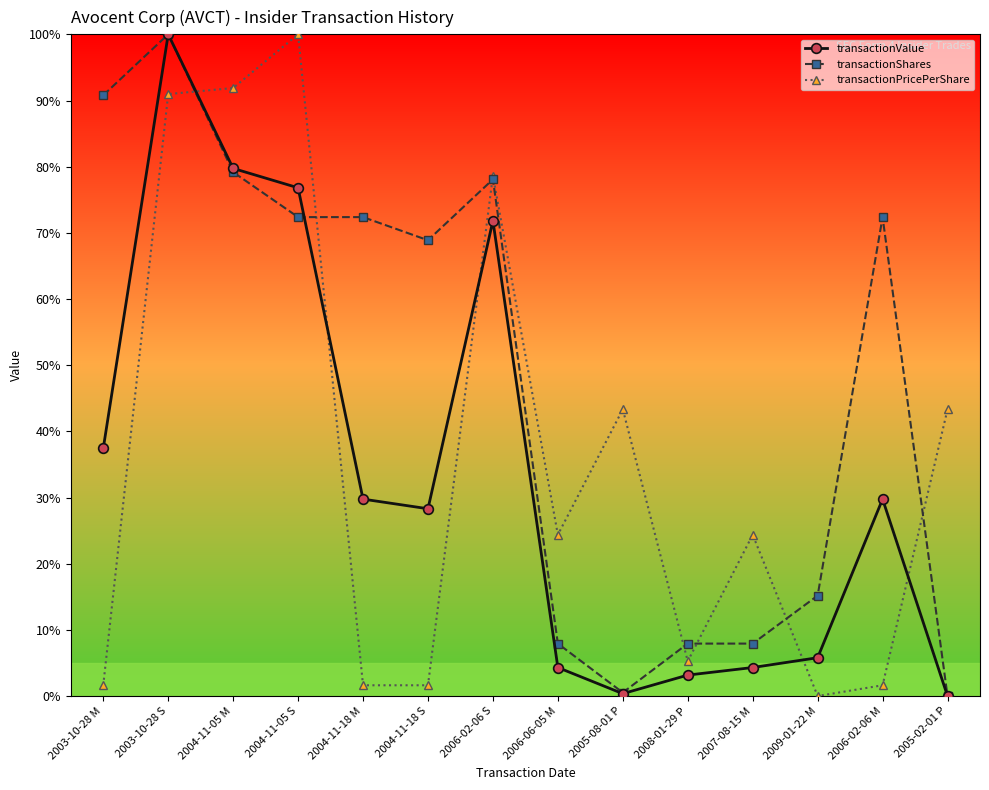

What position from the right is 2005-02-01 P?

1